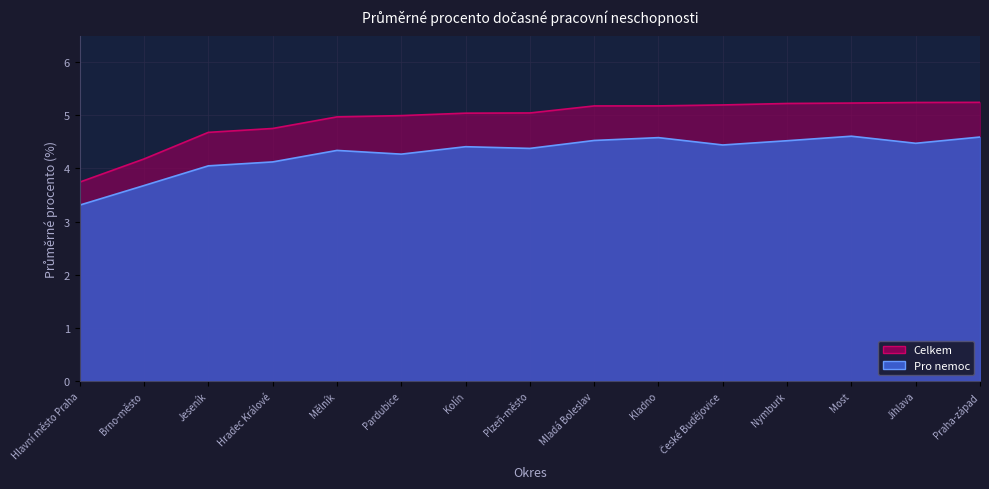

What is the label of the 1st point from the left?

Hlavní město Praha